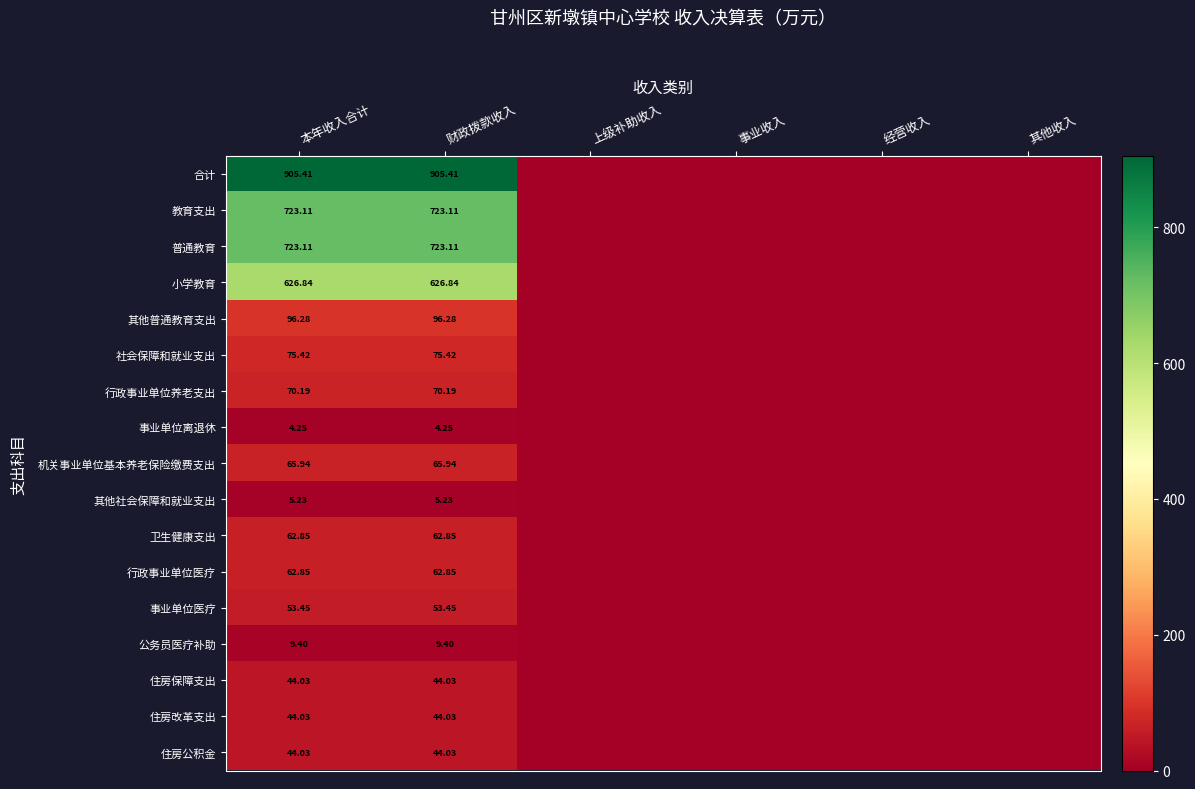

At which category is the sum across all series the highest?

本年收入合计